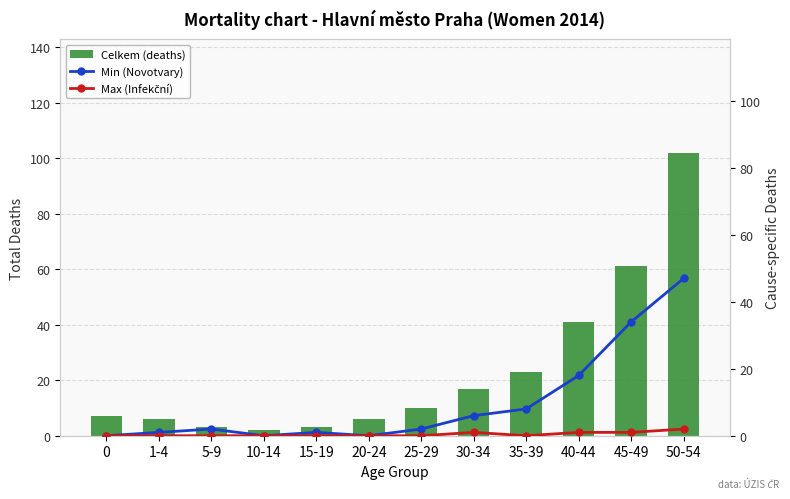

Are the bars grouped side by side (vs. stacked)?

Yes